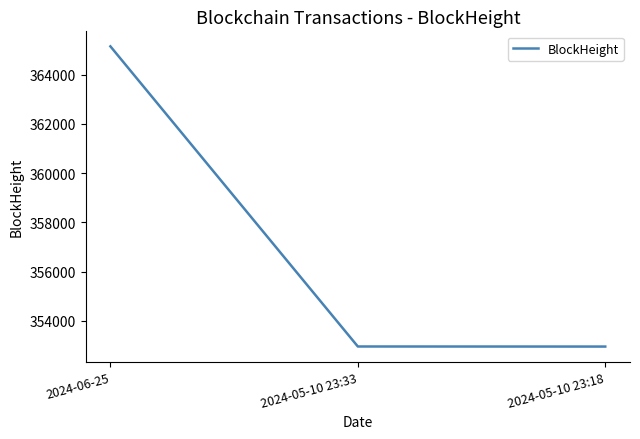

The value at 2024-05-10 23:33 is 618750. True or false?

False